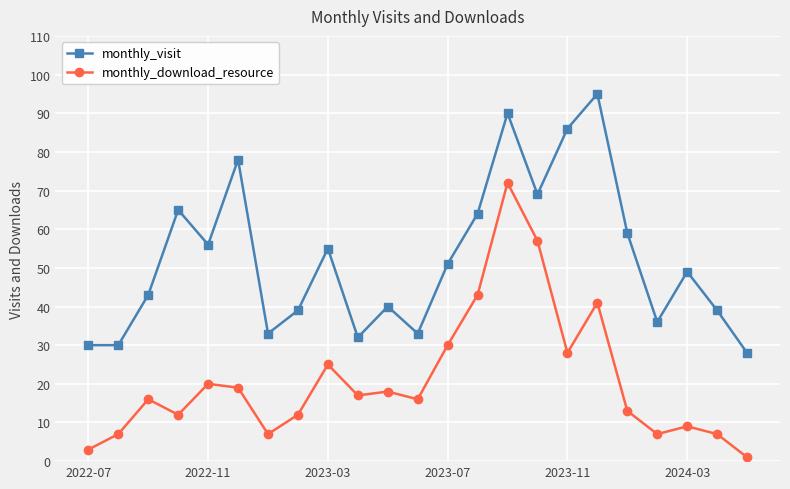

What is the maximum value shown in the chart?

95